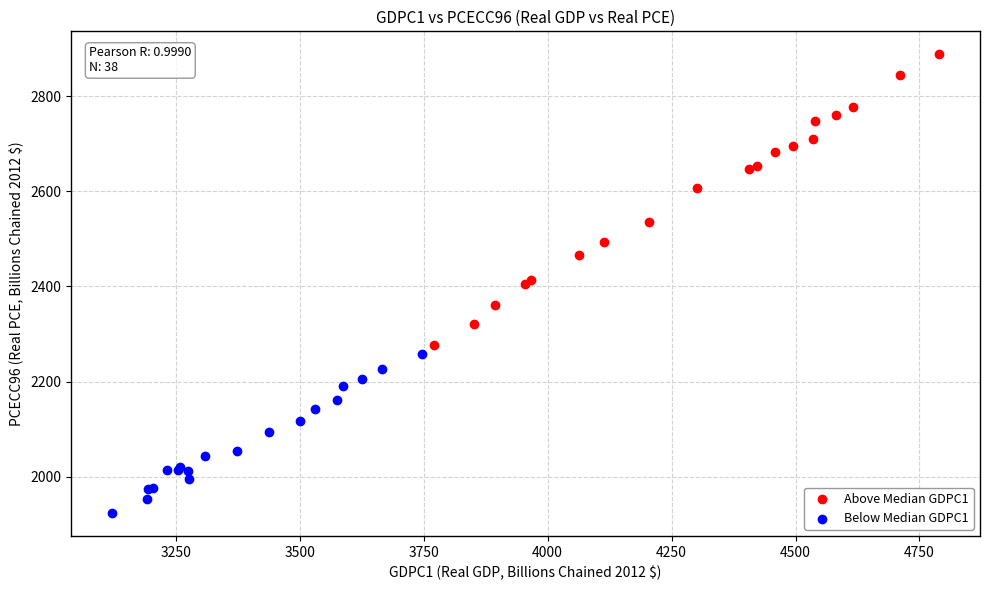

What are all the series names shown in the legend?

Above Median GDPC1, Below Median GDPC1